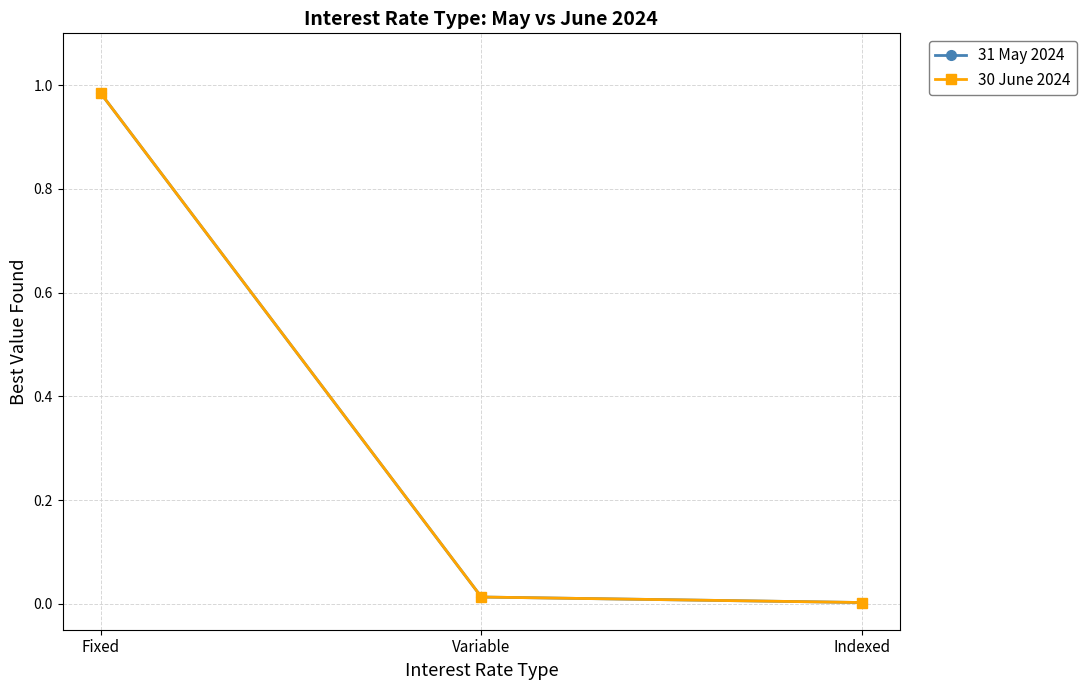

What is the label of the 1st point from the left?

Fixed